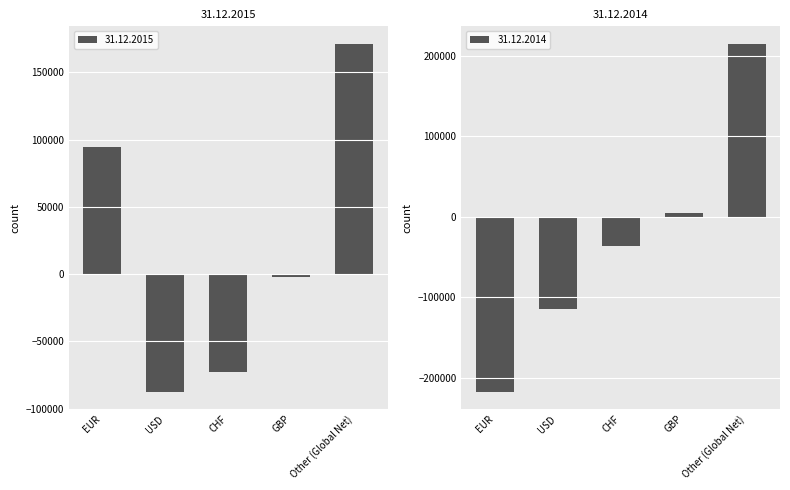

True or false: 31.12.2015 has a value of 159276 at EUR.

False